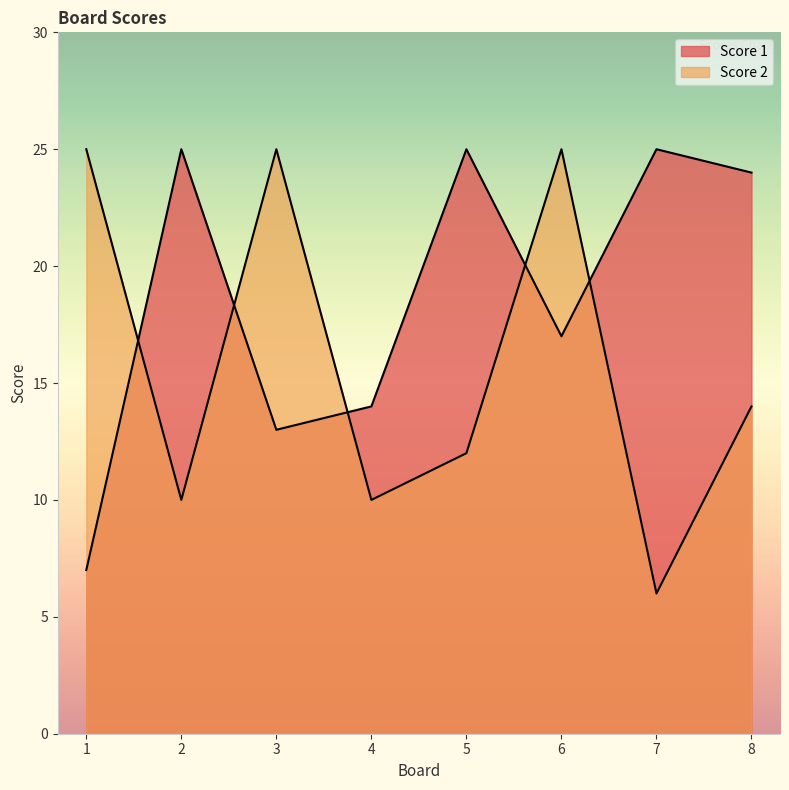

What is the difference between the maximum and second lowest values in the Score 1 series?

12